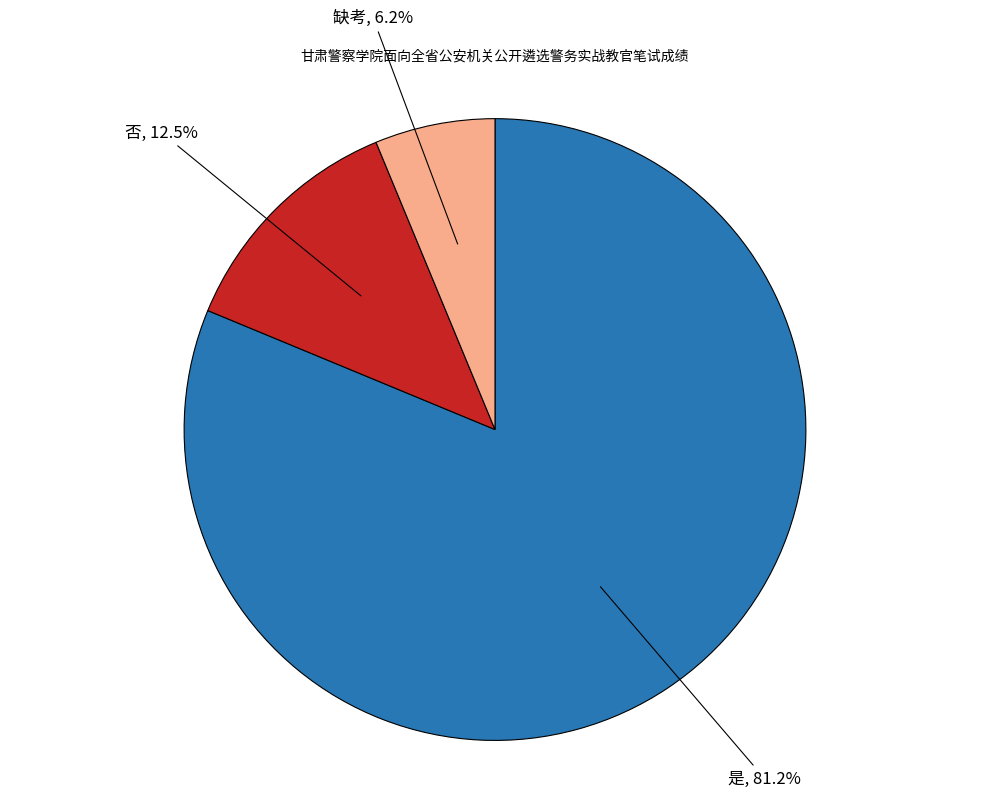

Is there any slice that represents more than half of the pie?

Yes